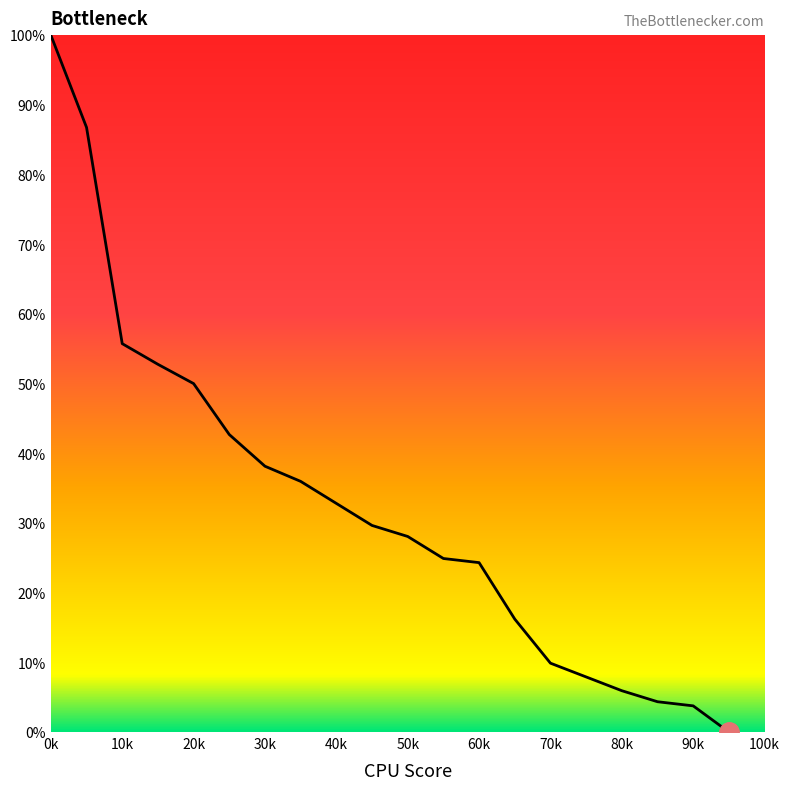

What is the maximum value shown in the chart?

100.0